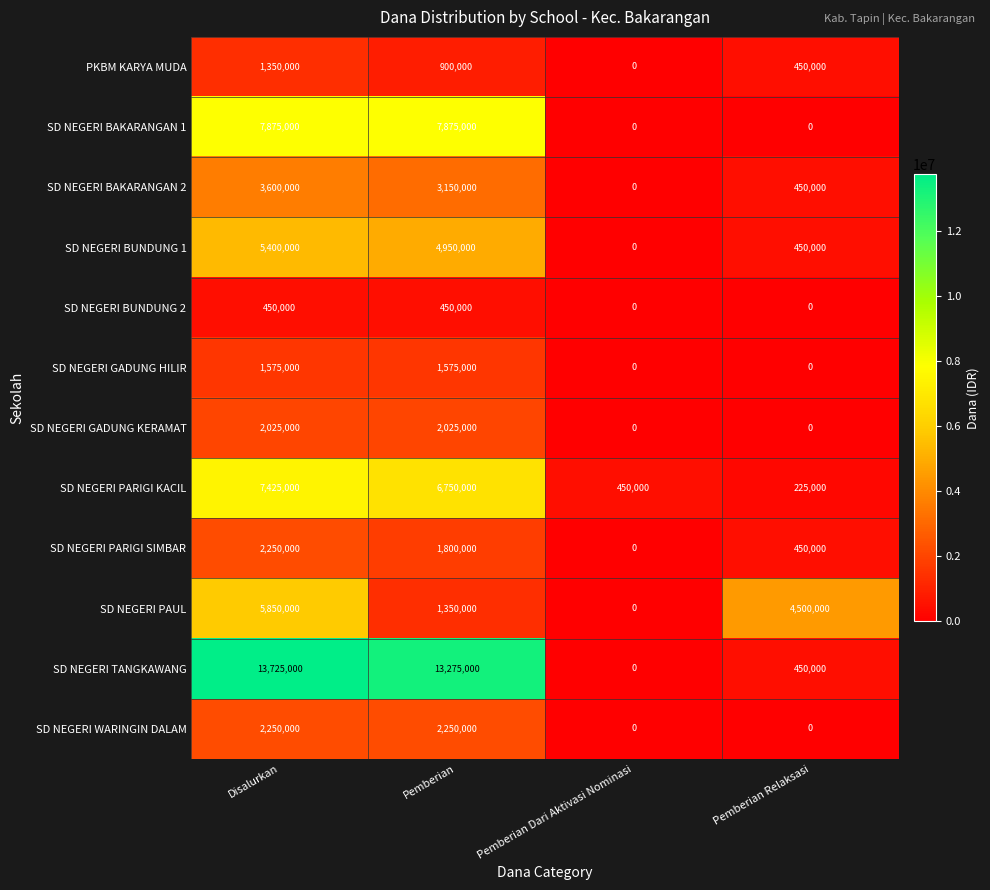

At how many categories does at least one series exceed 2802456?

3